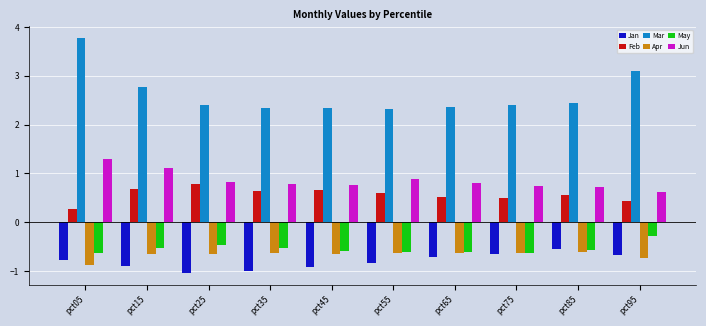

At which category is the sum across all series the highest?

pct05